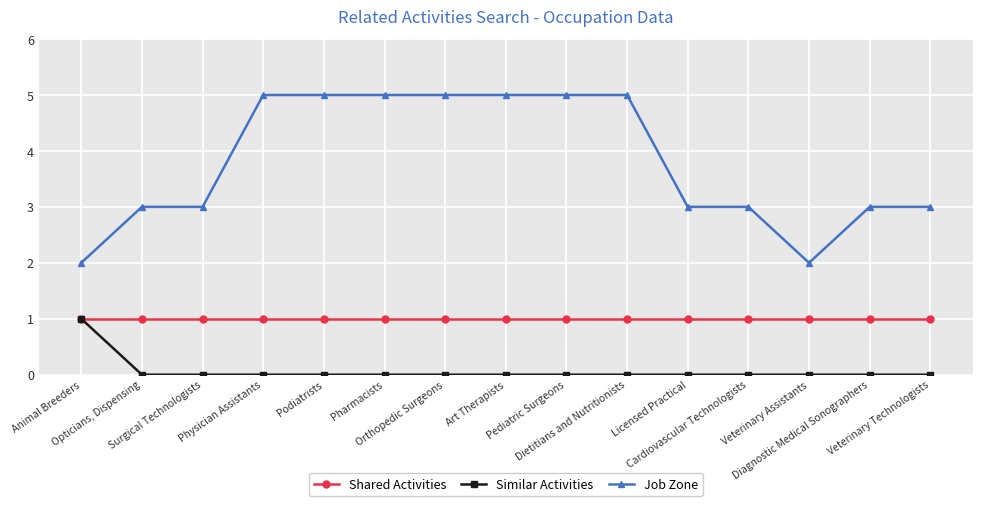

Which series has the largest range (max minus min)?

Job Zone